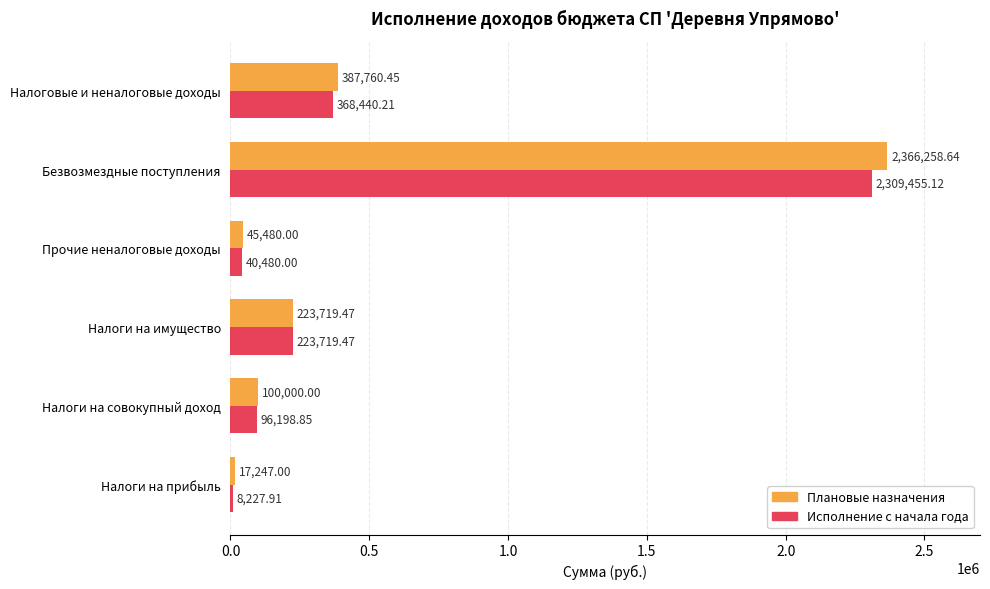

What is the average value of the Исполнение с начала года series?

507753.6